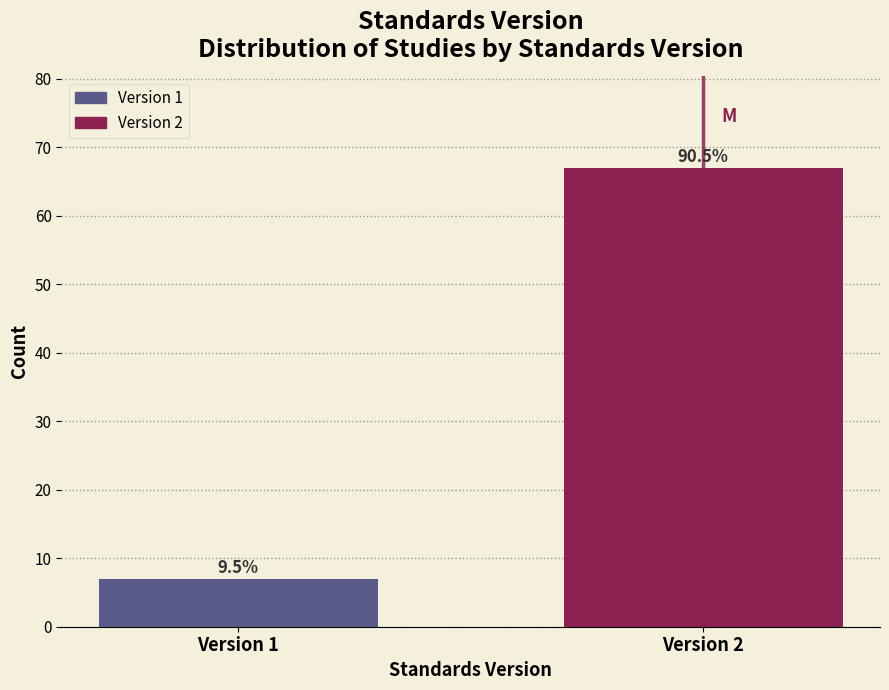

How many bars are there in total?

2